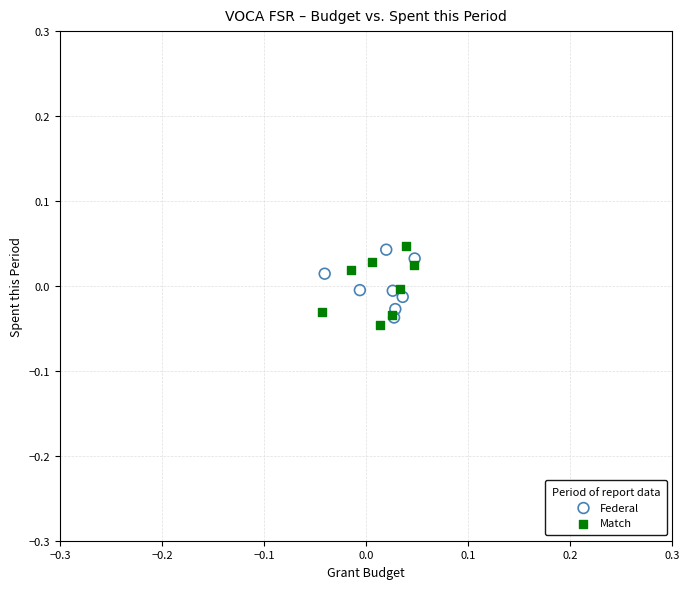

Which series reaches the minimum Y coordinate?

Match